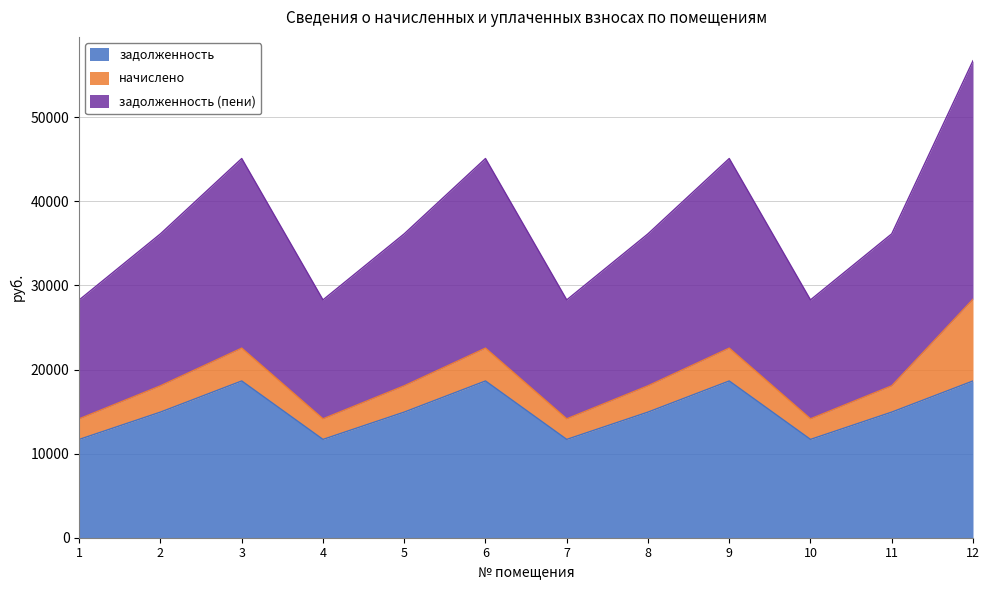

What is the maximum value for задолженность?

18645.8